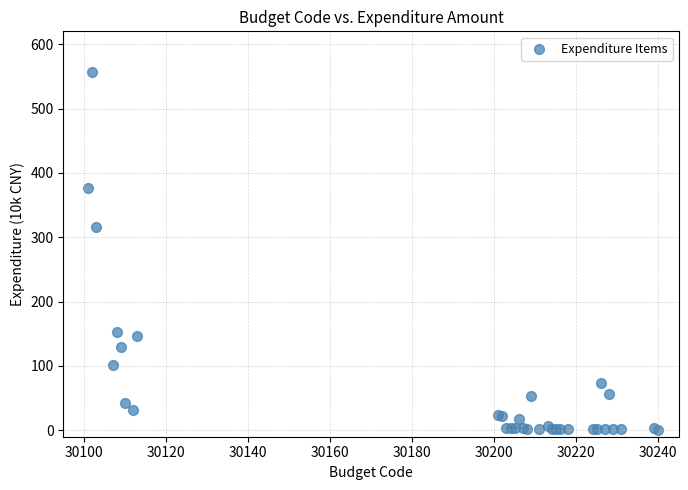

What Y value in the scatter plot is closest to 279?

315.5